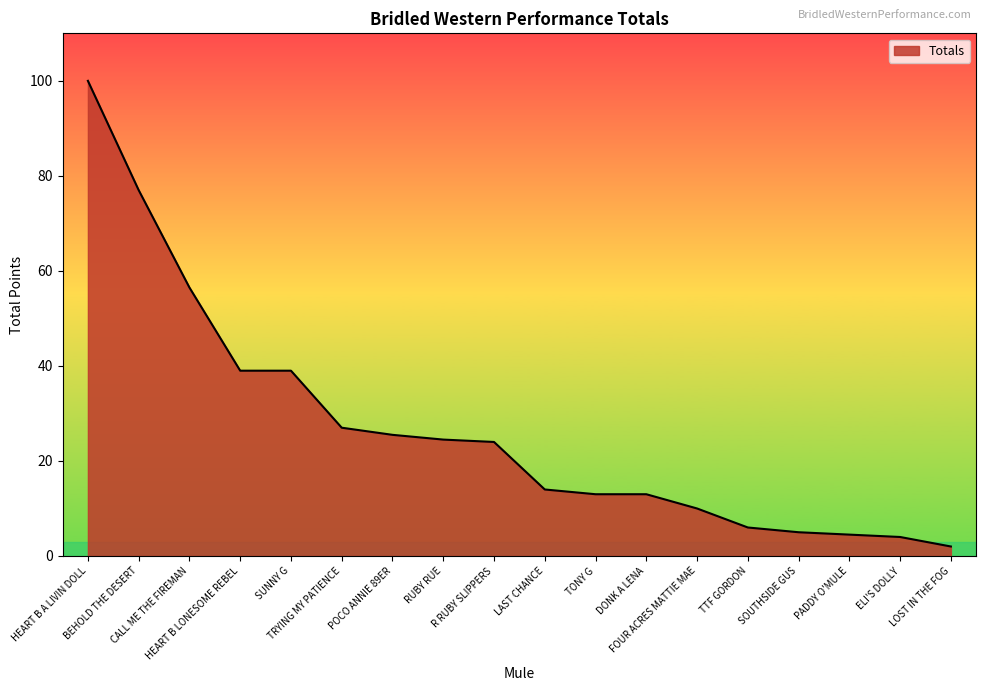

The chart shows a value of 10.3 at TTF GORDON. True or false?

False